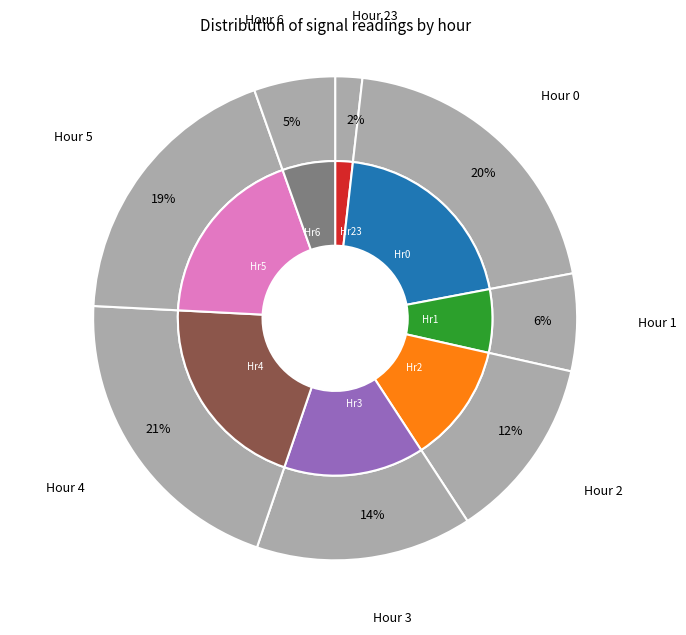

Rank the categories by value from lowest to highest.

Hour 23, Hour 6, Hour 1, Hour 2, Hour 3, Hour 5, Hour 0, Hour 4